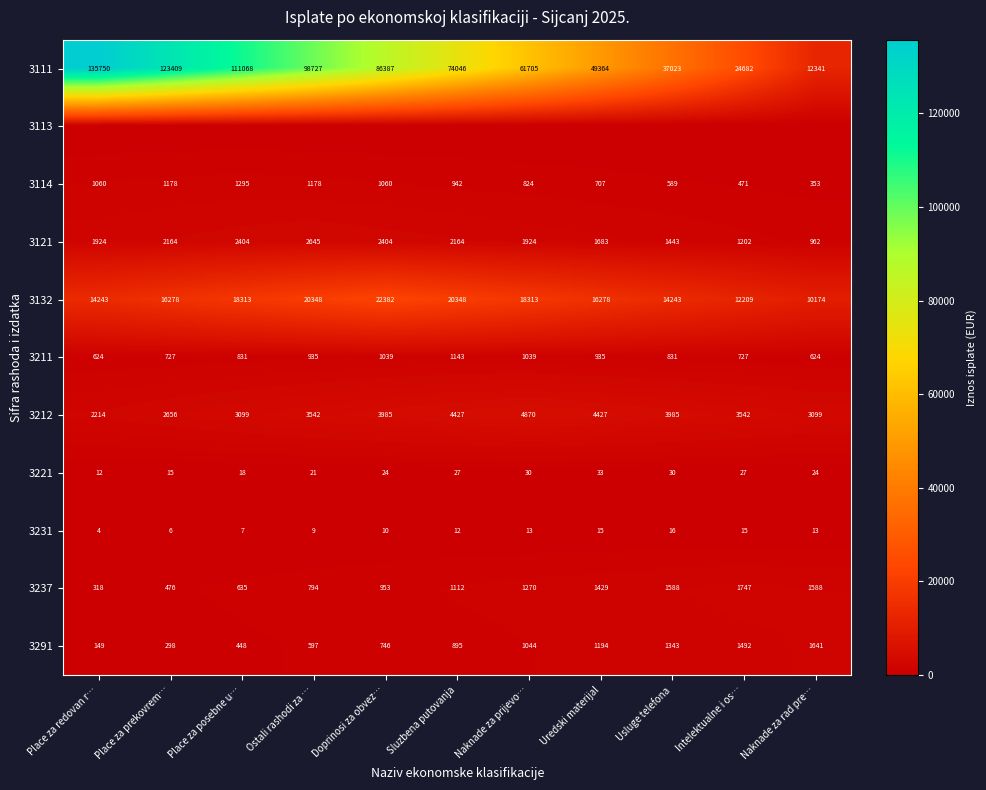

True or false: 3121 has a value of 1007 at Uredski materijal.

False